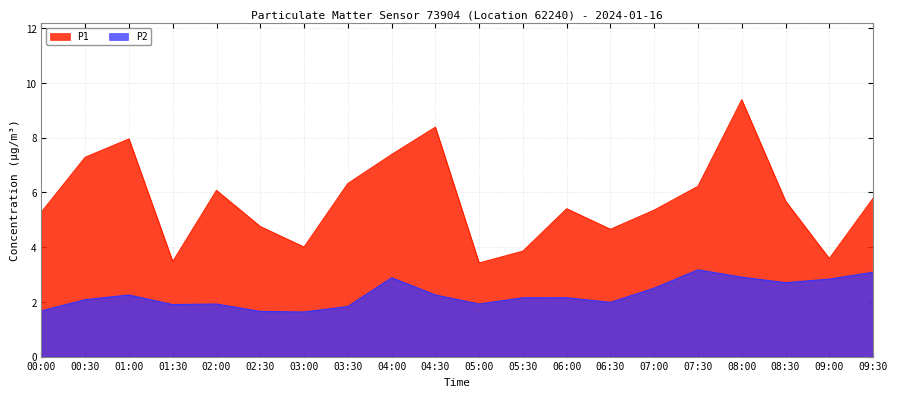

What is the total value across all series at 02:30?

6.4